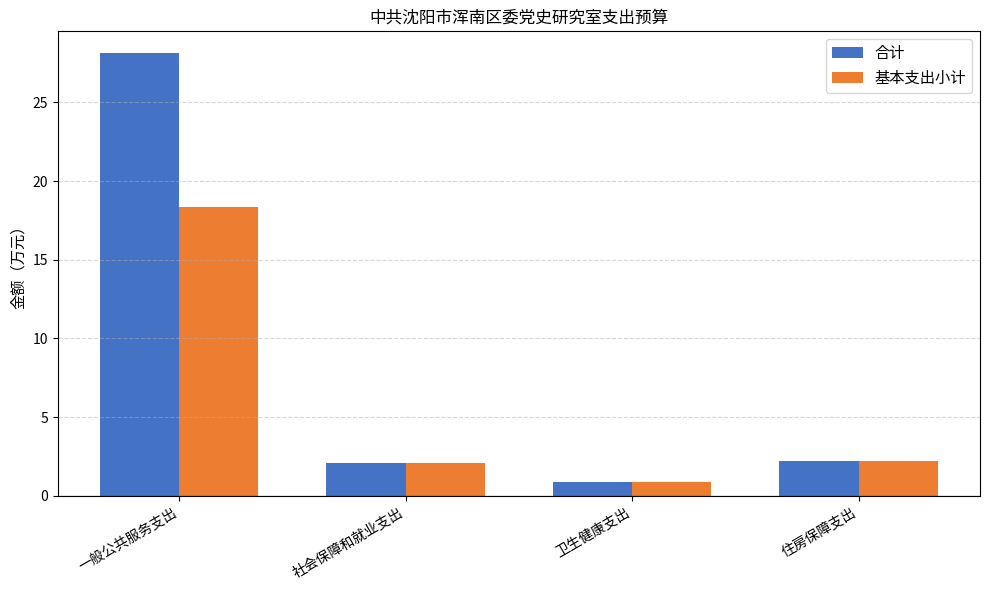

List the series in order of their overall mean, lowest first.

基本支出小计, 合计